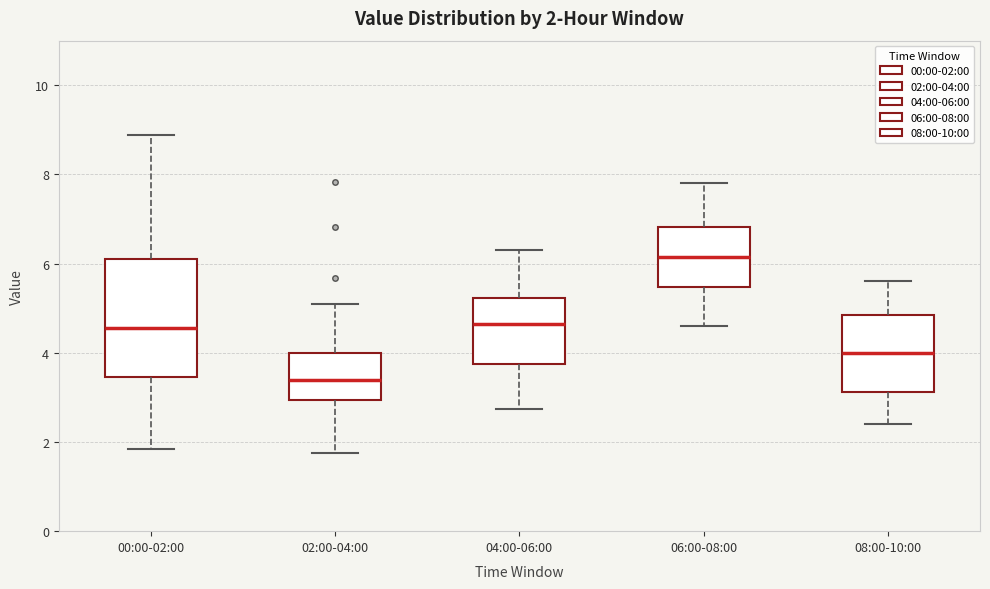

Which box is the tallest, from its lower edge to its upper edge?

00:00-02:00